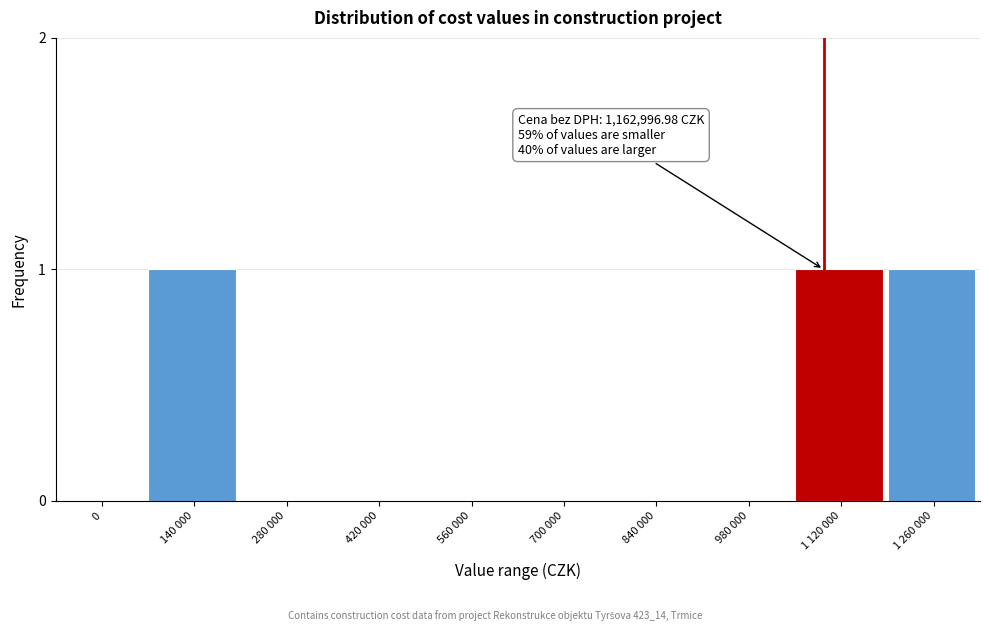

Reading left to right, what are all the values shown in this chart?

0=0	140 000=1	280 000=0	420 000=0	560 000=0	700 000=0	840 000=0	980 000=0	1 120 000=1	1 260 000=1